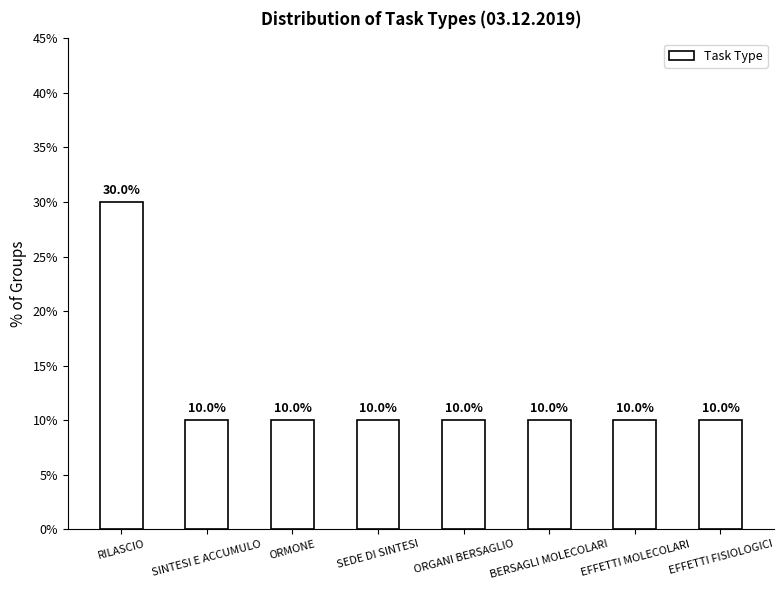

Approximately how many times larger is the value at EFFETTI MOLECOLARI compared to EFFETTI FISIOLOGICI?

1.0